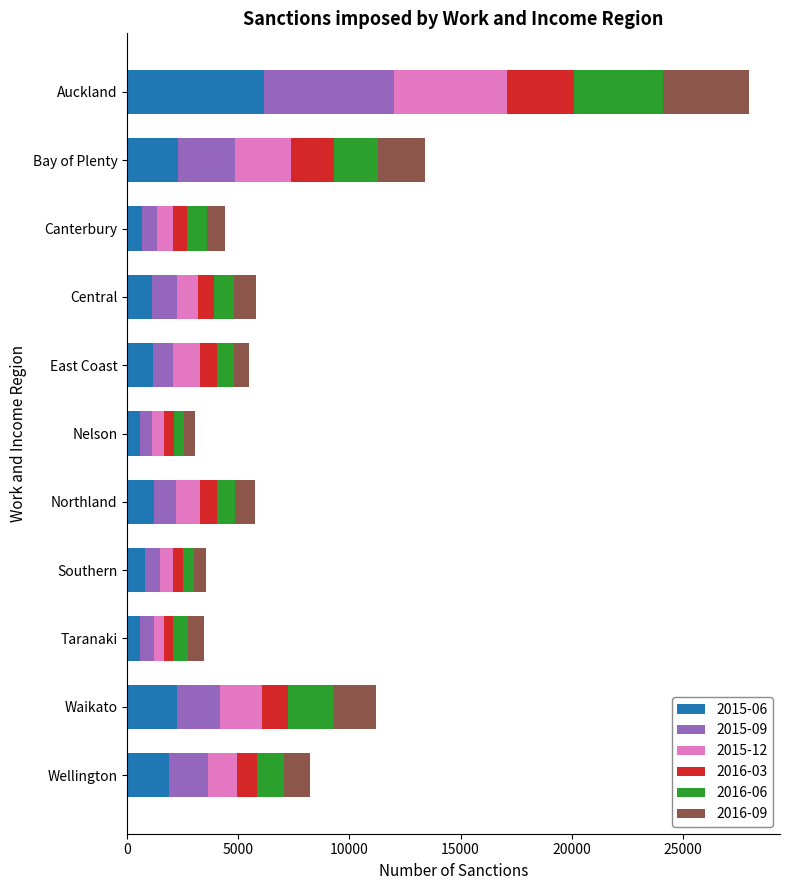

Which category has the highest value in the 2015-06 series?

Auckland